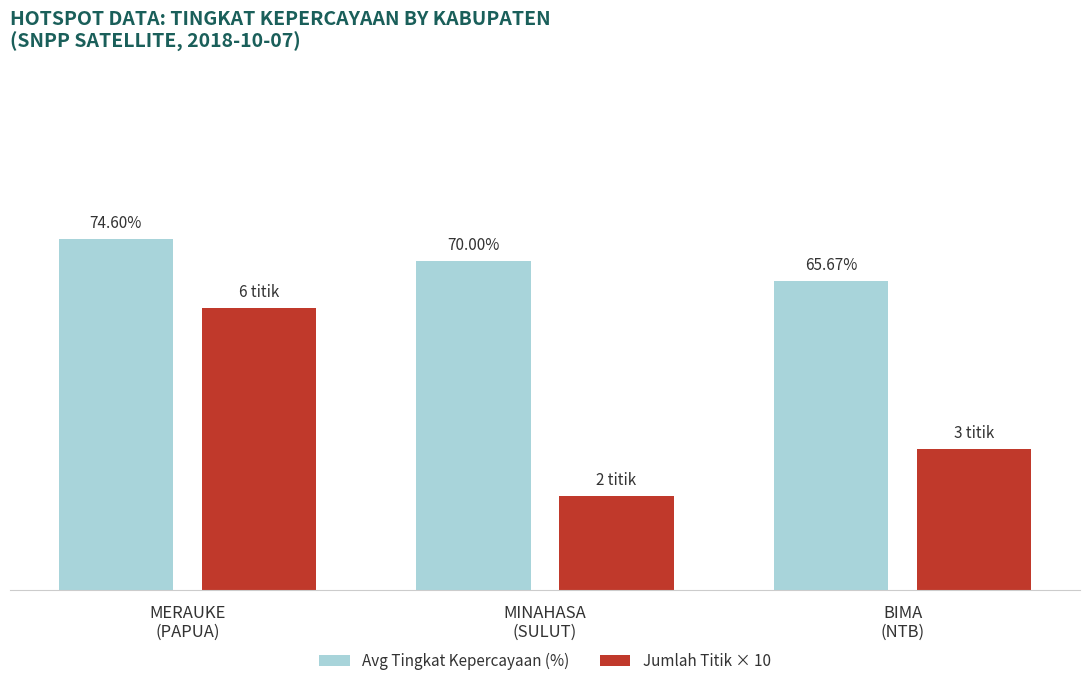

List the series in order of their overall mean, highest first.

Avg Tingkat Kepercayaan (%), Jumlah Titik × 10